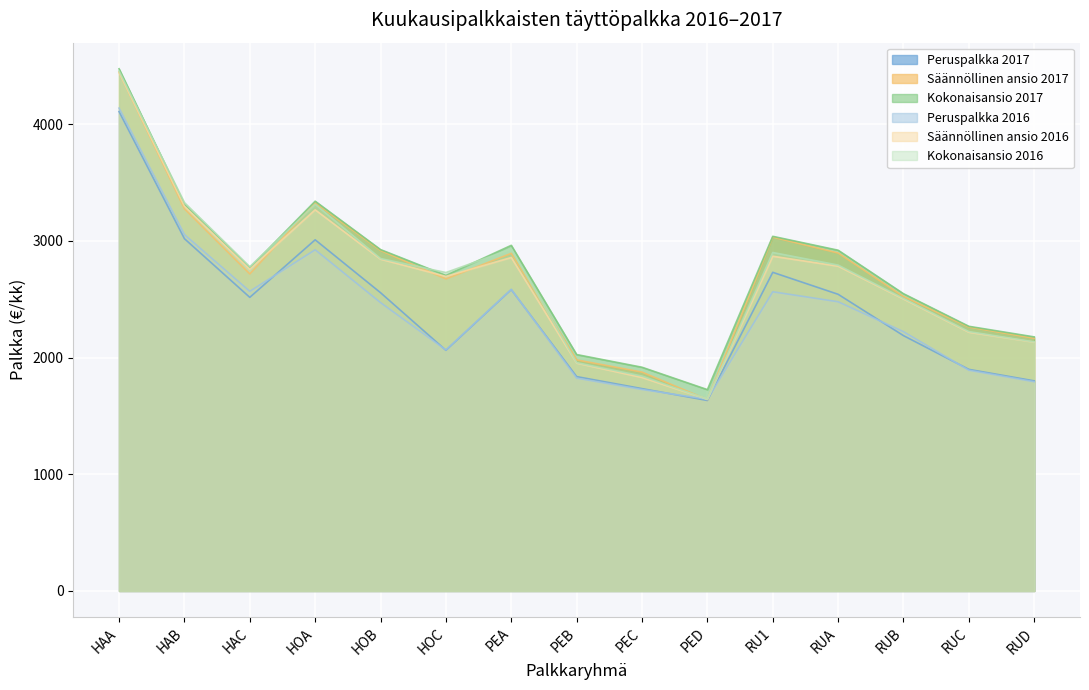

Reading left to right, extract all data points from this chart.

Peruspalkka 2017: 4108.4	3018.8	2515.9	3009.1	2555.9	2062.2	2582.3	1836.8	1733.8	1632.2	2730.4	2542.1	2187.7	1898.7	1800.2
Säännöllinen ansio 2017: 4446.1	3274.8	2716.9	3326.1	2917.6	2674.2	2893.1	1979.9	1875.2	1639.5	3031.7	2895.8	2523.1	2261.3	2165.0
Kokonaisansio 2017: 4474.7	3312.2	2769.1	3340.0	2925.2	2704.0	2961.7	2025.8	1916.9	1725.2	3038.9	2919.8	2547.1	2267.8	2176.9
Peruspalkka 2016: 4137.6	3054.0	2567.7	2923.5	2471.0	2065.2	2584.6	1824.0	1726.3	1643.1	2563.8	2478.2	2221.7	1891.6	1793.0
Säännöllinen ansio 2016: 4443.8	3297.6	2757.1	3266.2	2843.3	2695.2	2857.4	1952.5	1829.3	1643.1	2868.3	2783.2	2501.7	2217.1	2132.2
Kokonaisansio 2016: 4455.9	3328.0	2778.3	3313.3	2848.7	2728.6	2930.0	1956.3	1841.6	1643.1	2900.4	2792.5	2507.1	2222.7	2134.4